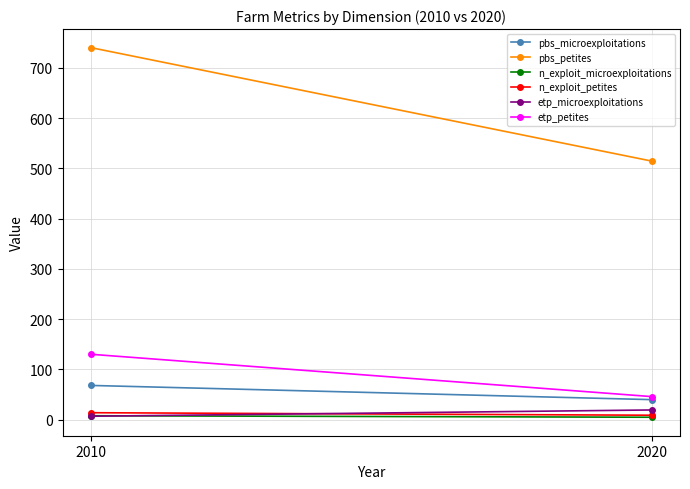

What is the sum of all n_exploit_petites values?

23.0